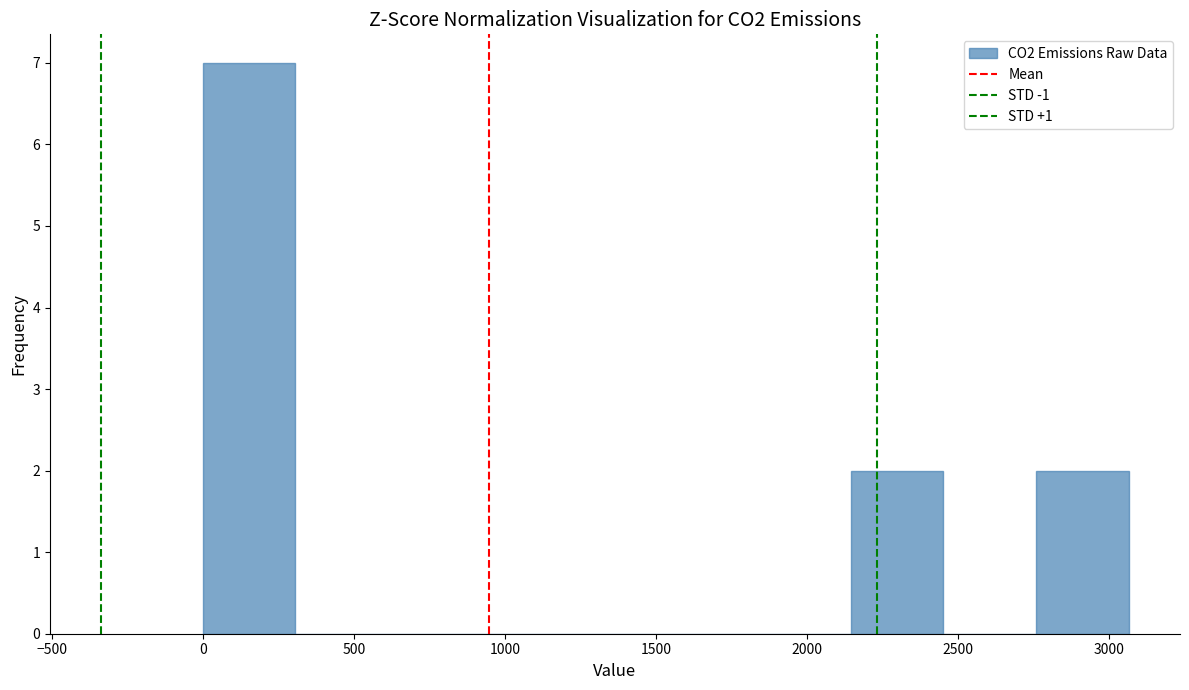

Reading left to right, transcribe this chart: for each bar, give the range it covers on the x-axis and its height. Neither the bar edges nor the heights are printed on the chart, so give them approximately, as read against the axes.

0 to 300: 7
300 to 600: 0
600 to 900: 0
900 to 1250: 0
1250 to 1550: 0
1550 to 1850: 0
1850 to 2150: 0
2150 to 2450: 2
2450 to 2750: 0
2750 to 3050: 2